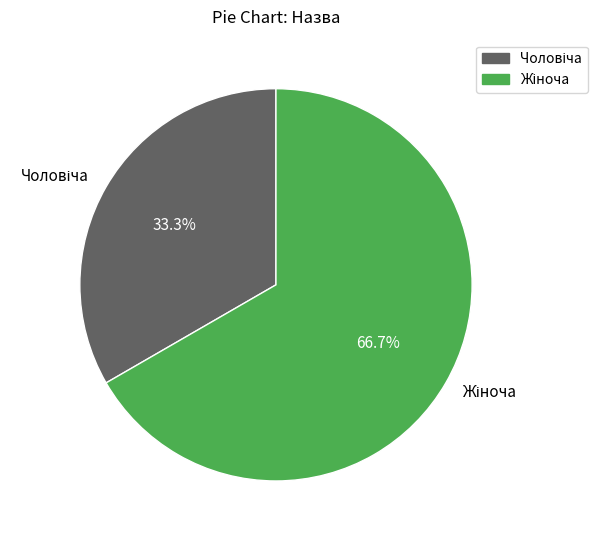

Does any single category account for the majority?

Yes